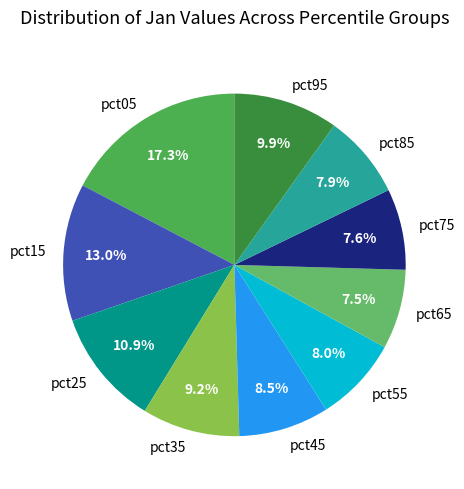

Do pct65 and pct15 together represent more than half of the pie?

No